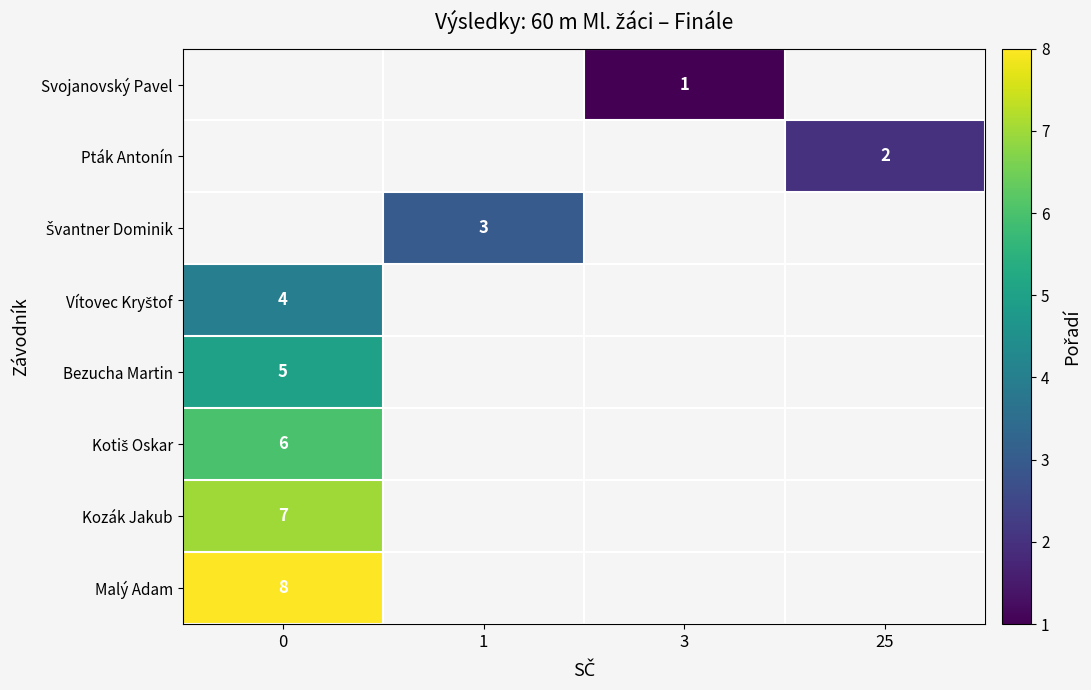

The Bezucha Martin series shows 1 at 0. True or false?

False